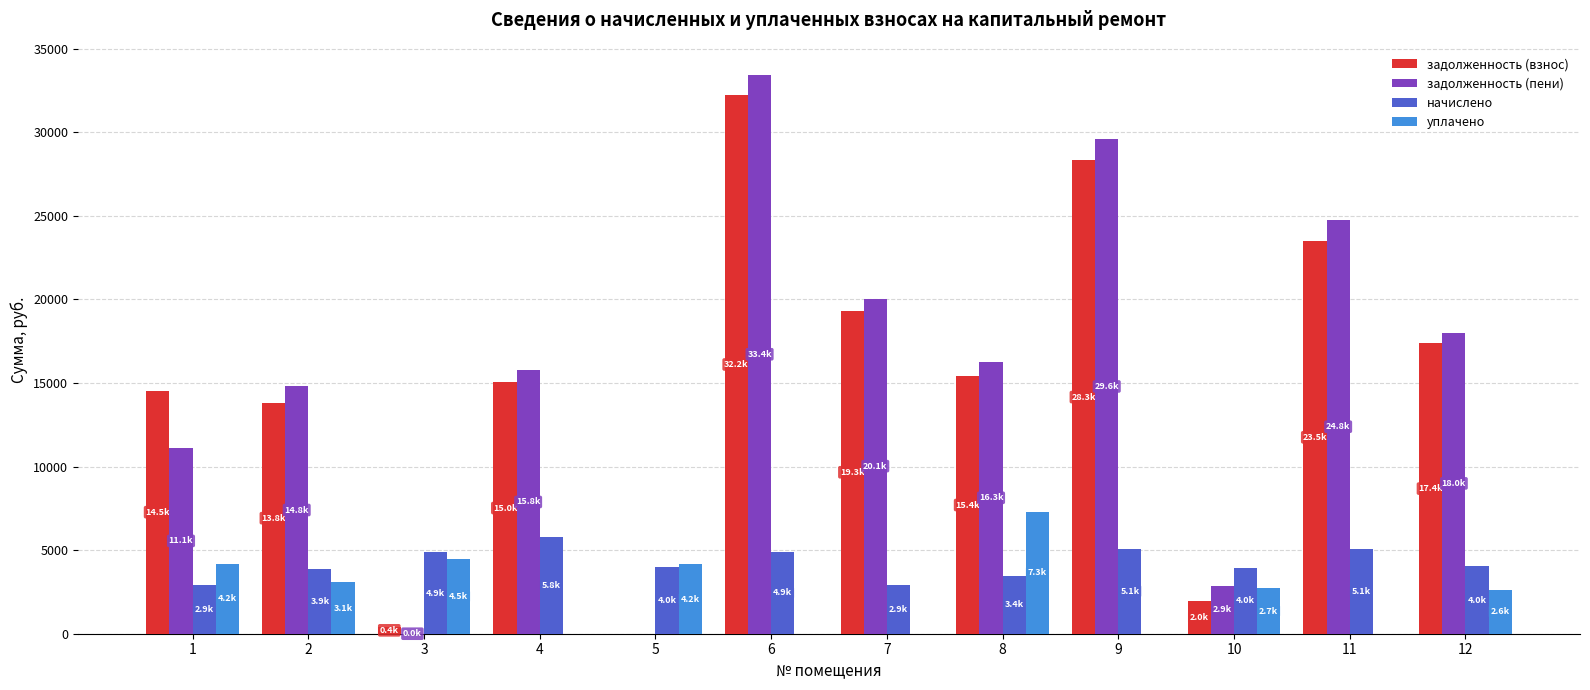

What is the greatest value displayed?

33436.7